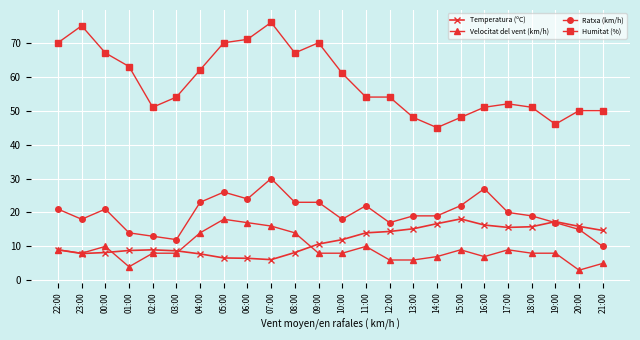

Is the value of Humitat (%) at 17:00 greater than the value of Velocitat del vent (km/h) at 06:00?

Yes